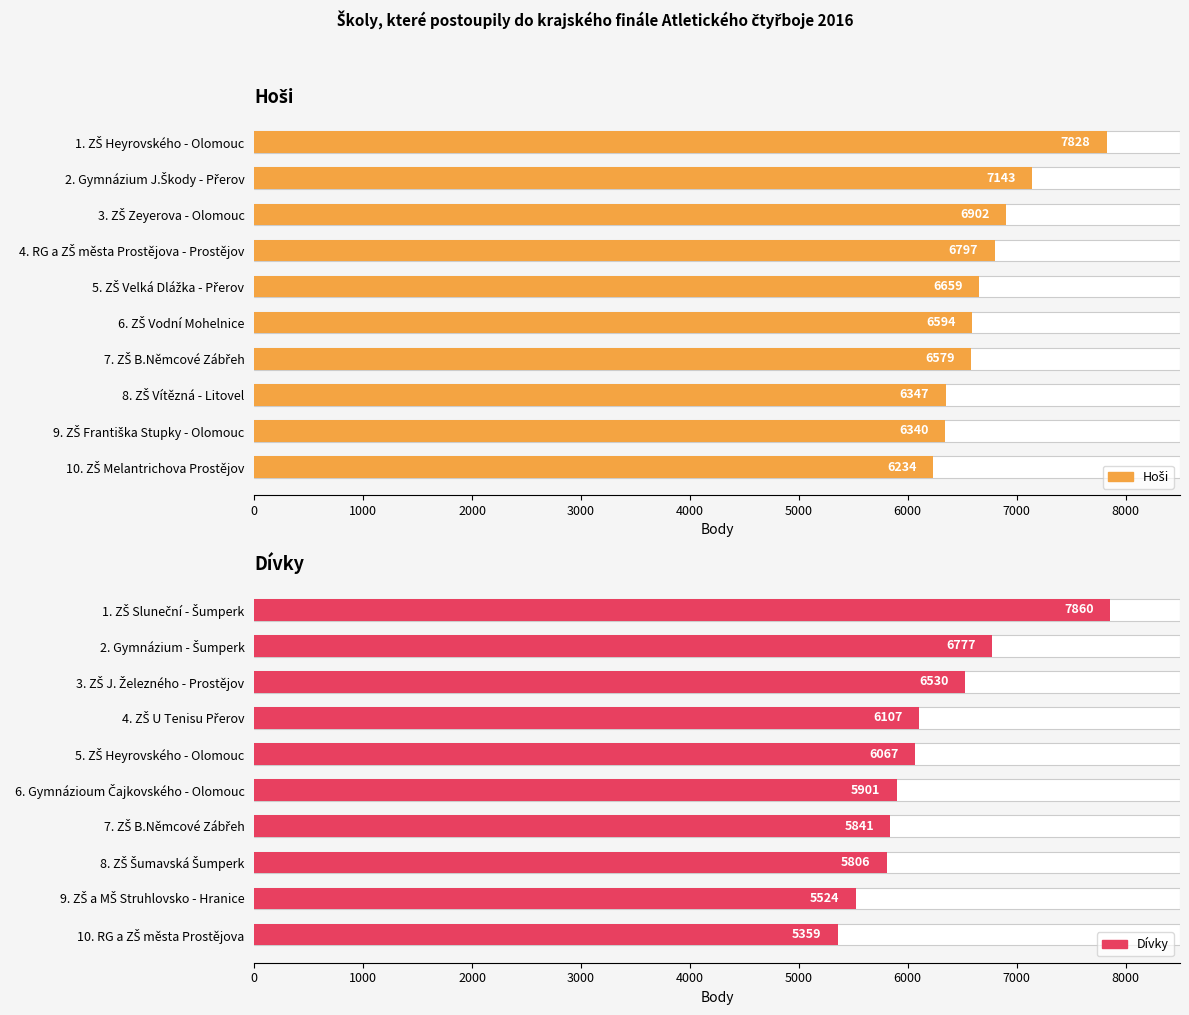

Read the Hoši value at 3. ZŠ Zeyerova - Olomouc, to the nearest 50.

6900